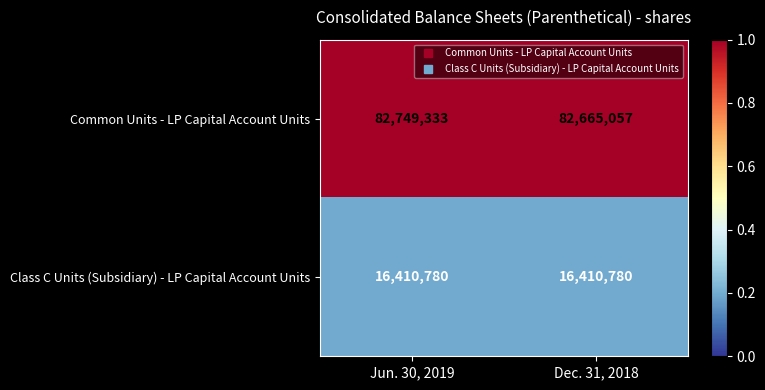

Which series changed the most between Jun. 30, 2019 and Dec. 31, 2018?

Common Units - LP Capital Account Units